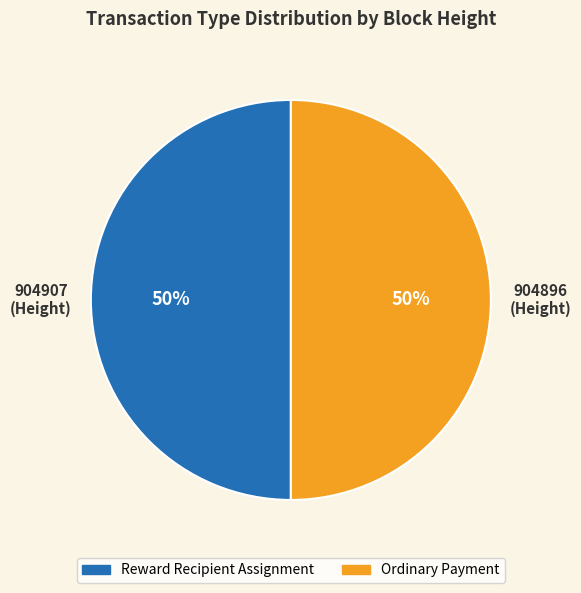

Combined, do Reward Recipient Assignment and Ordinary Payment account for over 50%?

Yes